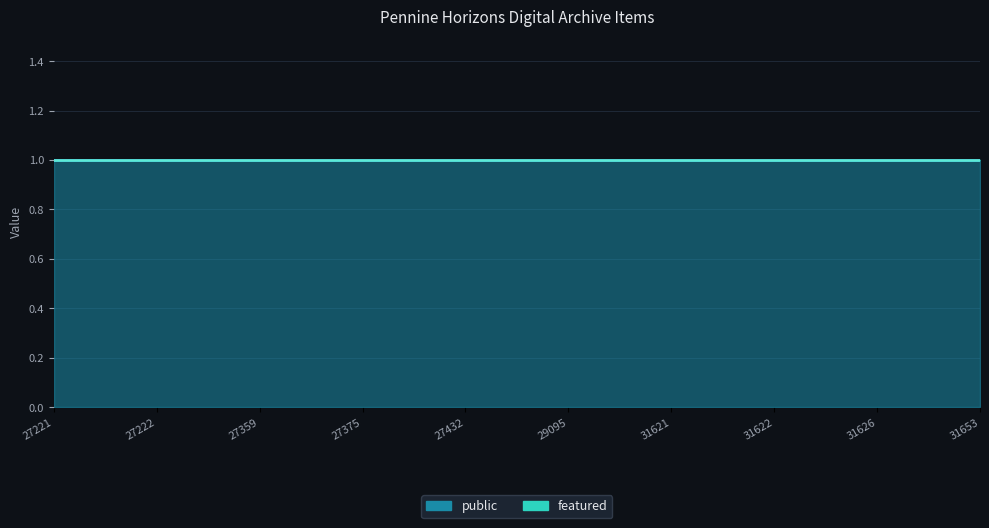

True or false: featured and public intersect in this chart.

False